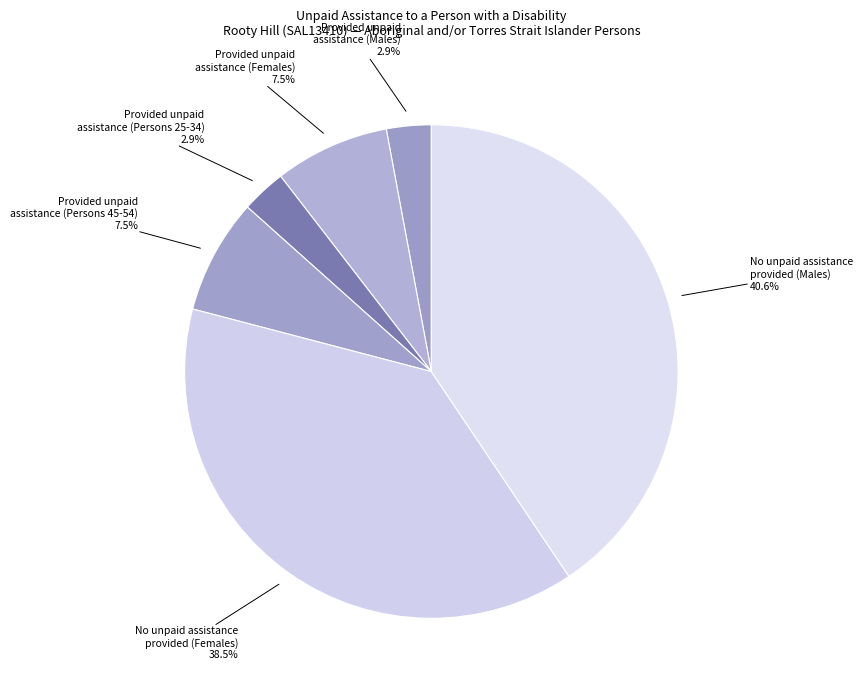

What is the largest slice in the pie chart?

No unpaid assistance provided (Males)